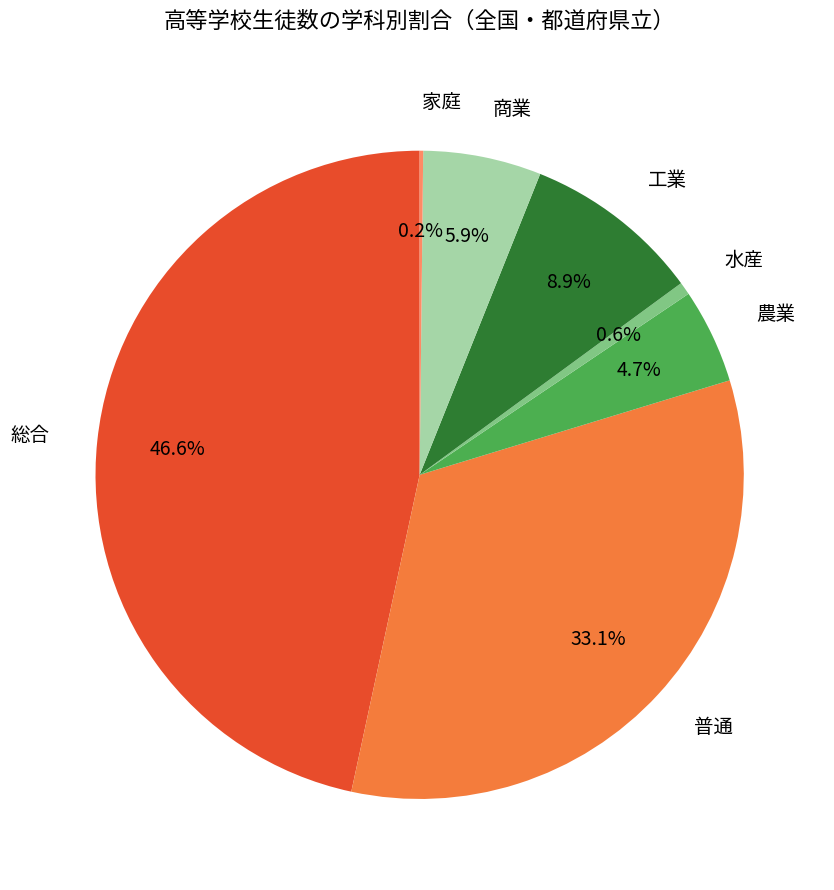

What is the ratio of the value at 総合 to the value at 商業?

7.9